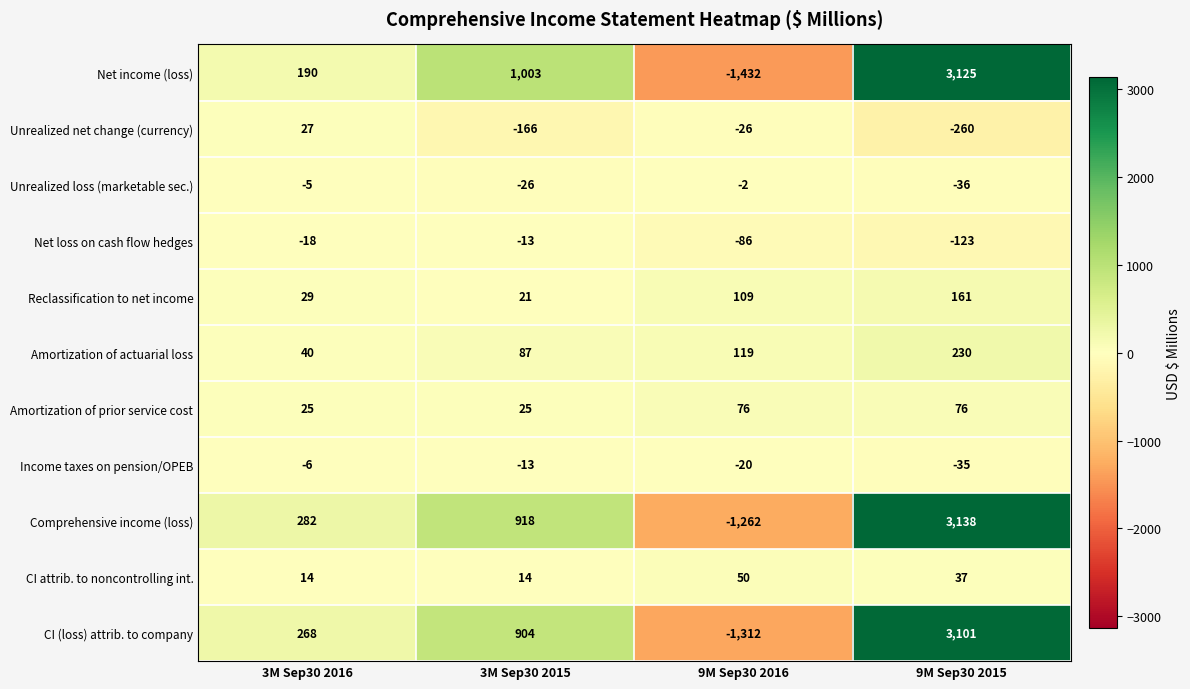

What is the difference between the maximum and minimum values in the Net loss on cash flow hedges series?

110